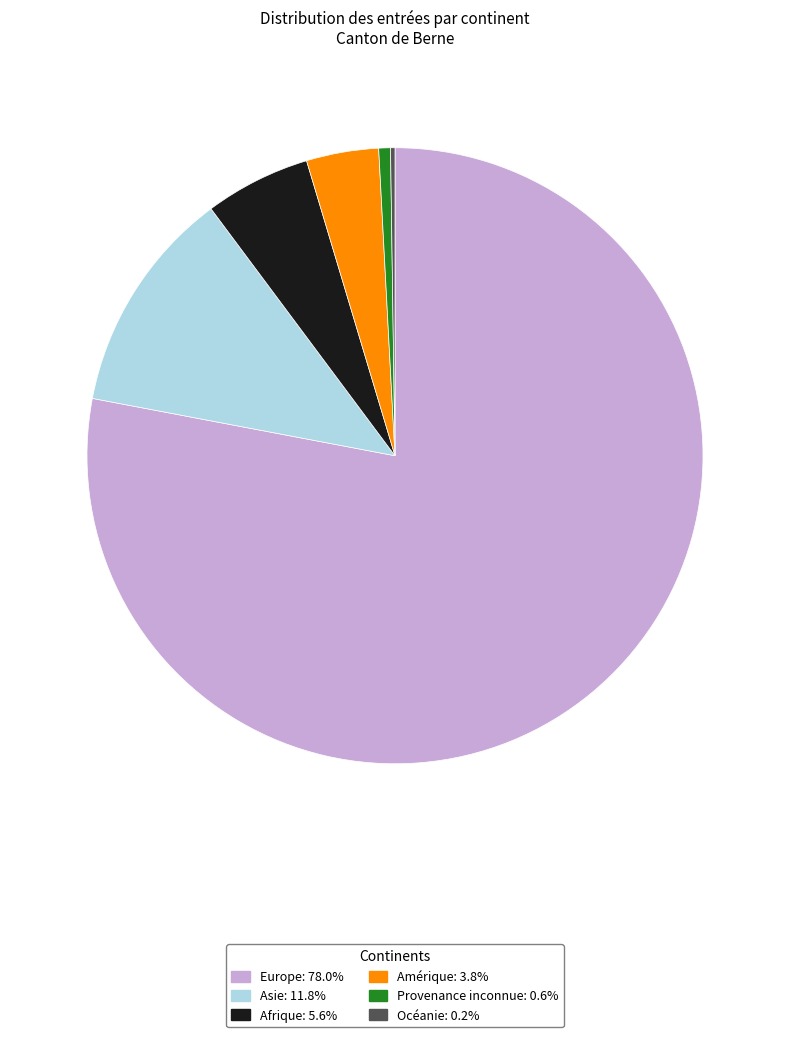

Combined, do Amérique and Asie account for over 50%?

No